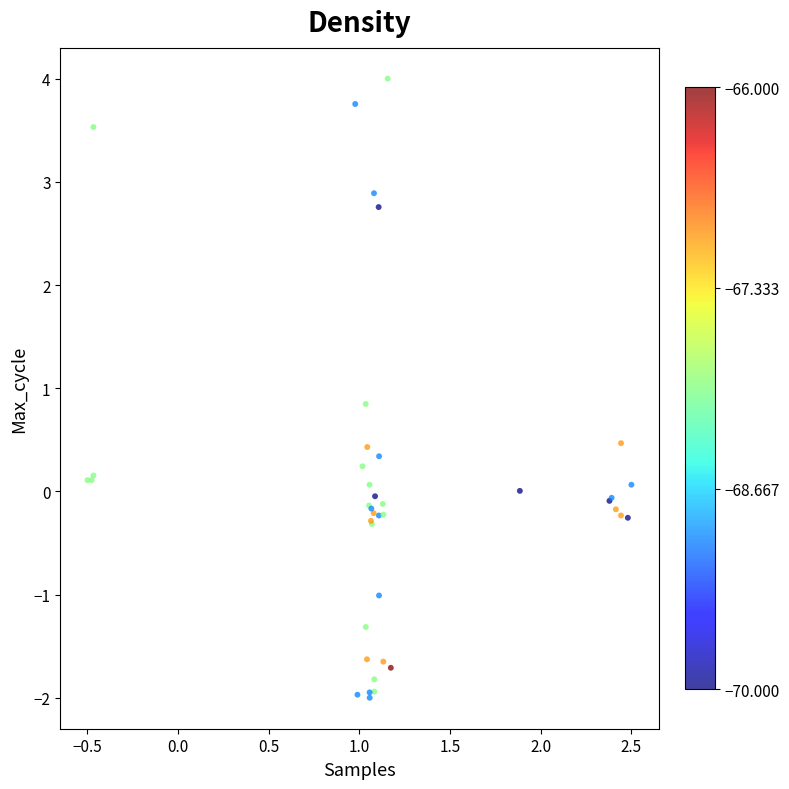

What Y value in the scatter plot is closest to 1?

0.8